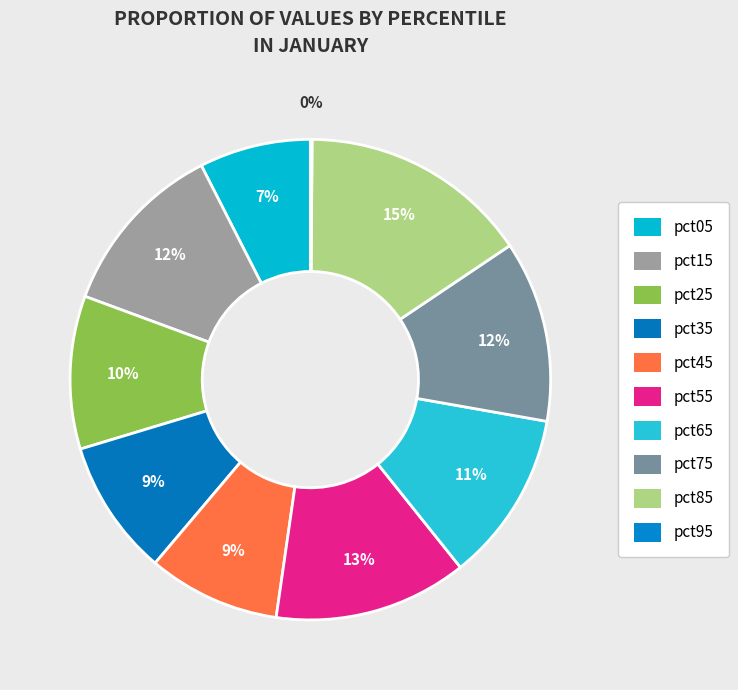

How many slices are in this pie chart?

10